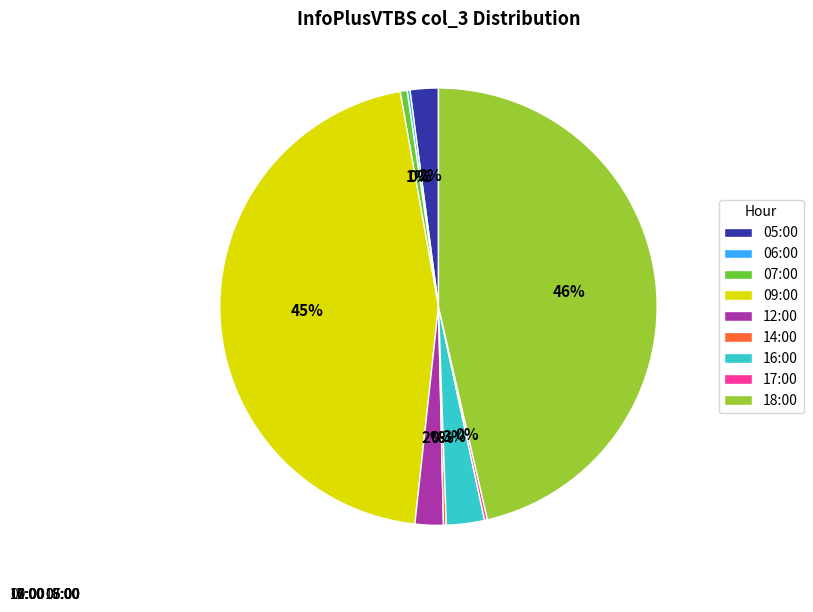

Count the number of slices in the pie.

9